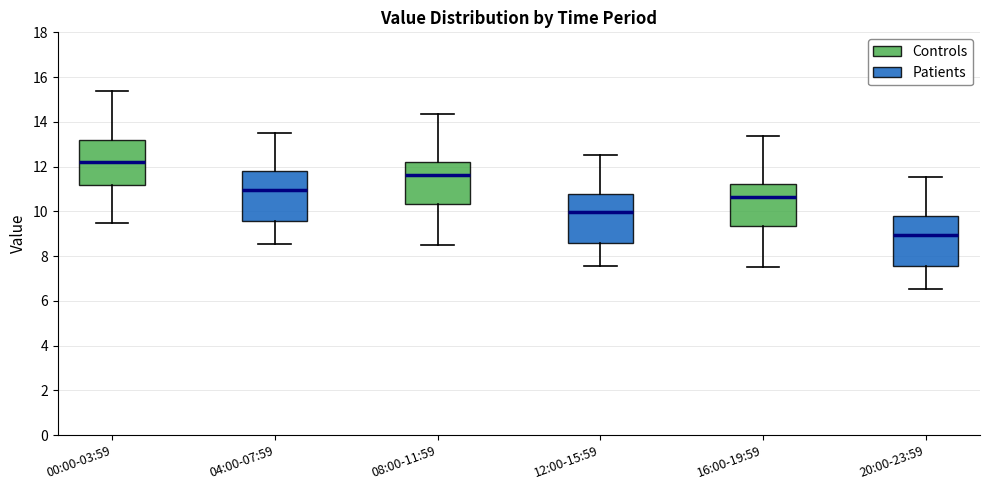

Where is the lower edge of the box for 08:00-11:59 on the y-axis? The values are not printed on the chart, so give them approximately, as read against the axis.

10.4